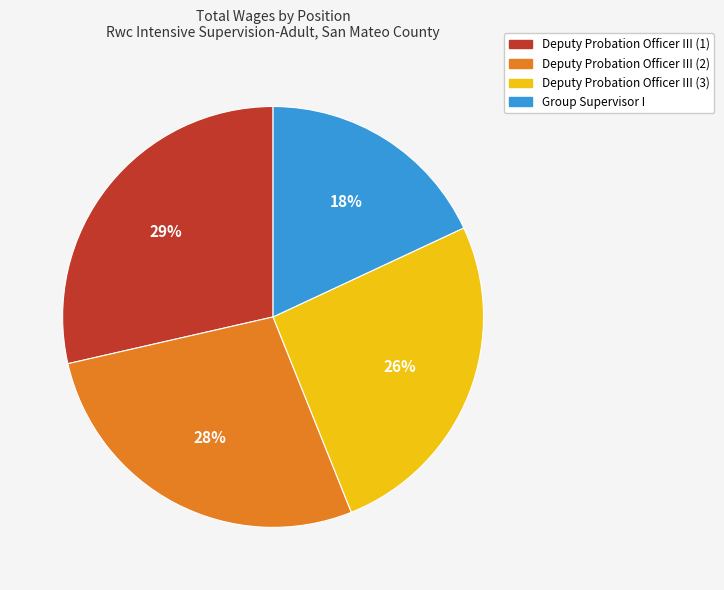

To the nearest percent, what is the average slice percentage?

25%